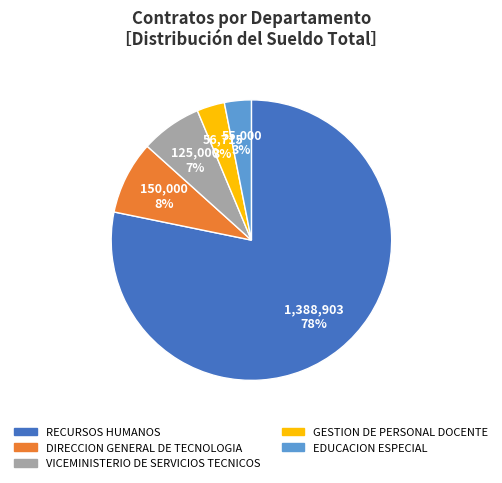

Does RECURSOS HUMANOS represent more than half of the total?

Yes